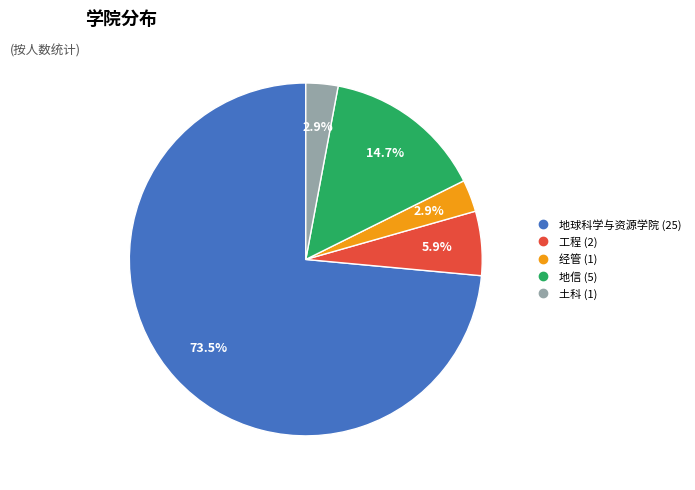

What is the largest slice in the pie chart?

地球科学与资源学院